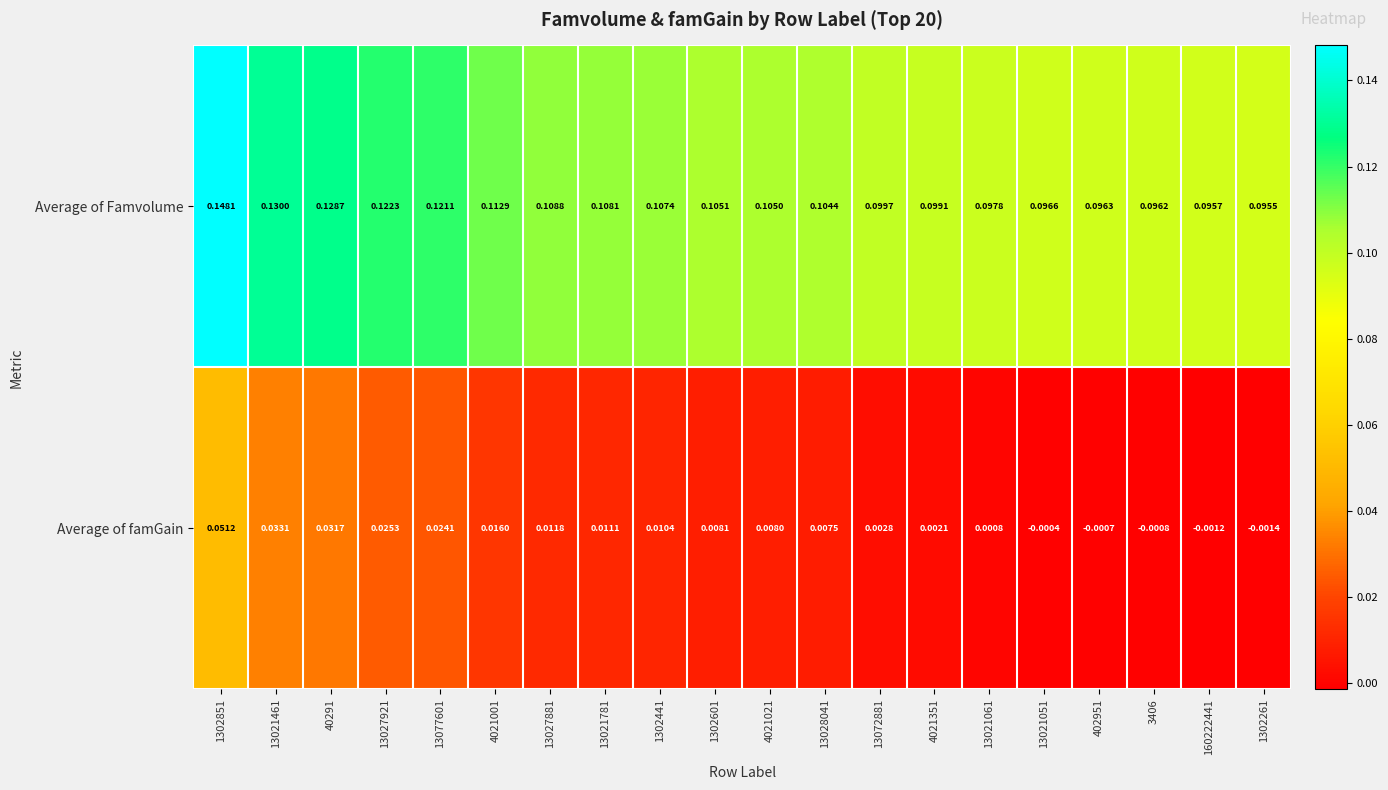

At which category is the sum across all series the highest?

1302851